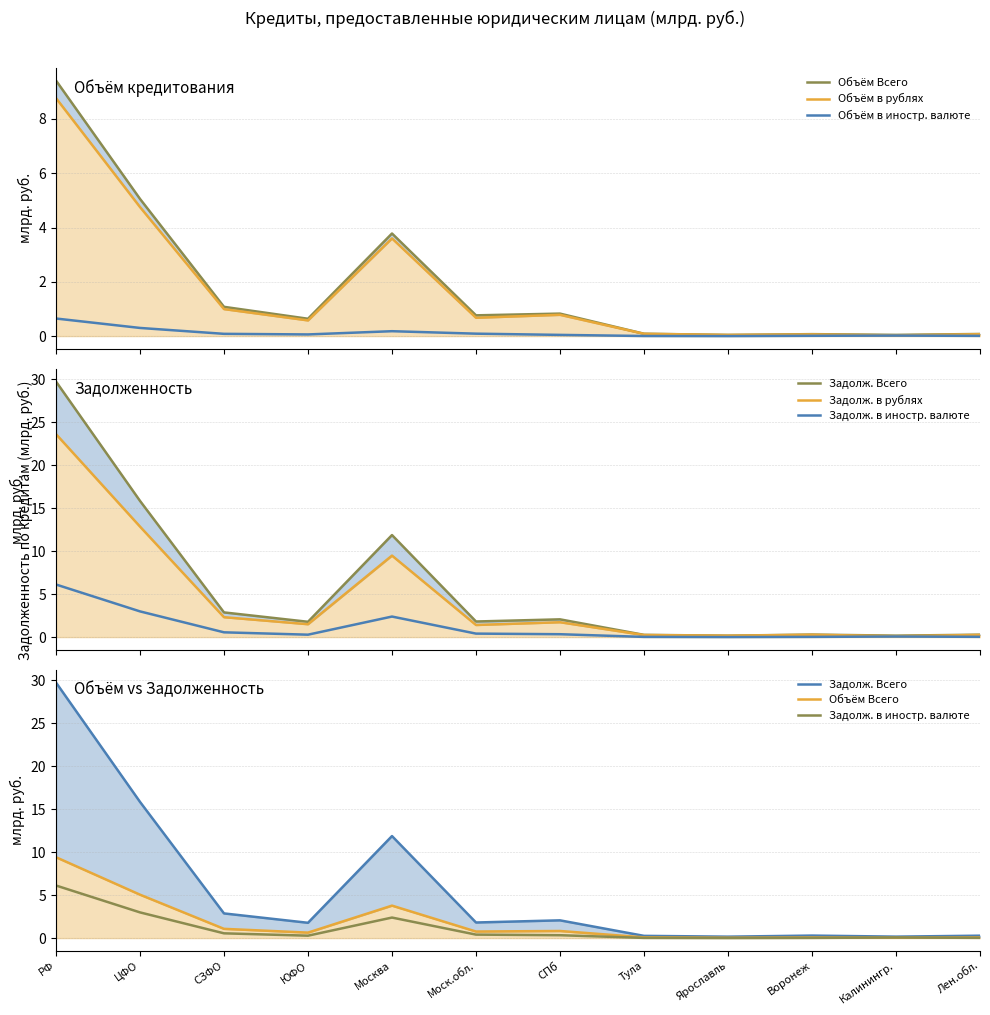

True or false: Объём Всего and Объём в иностр. валюте cross at least once.

False